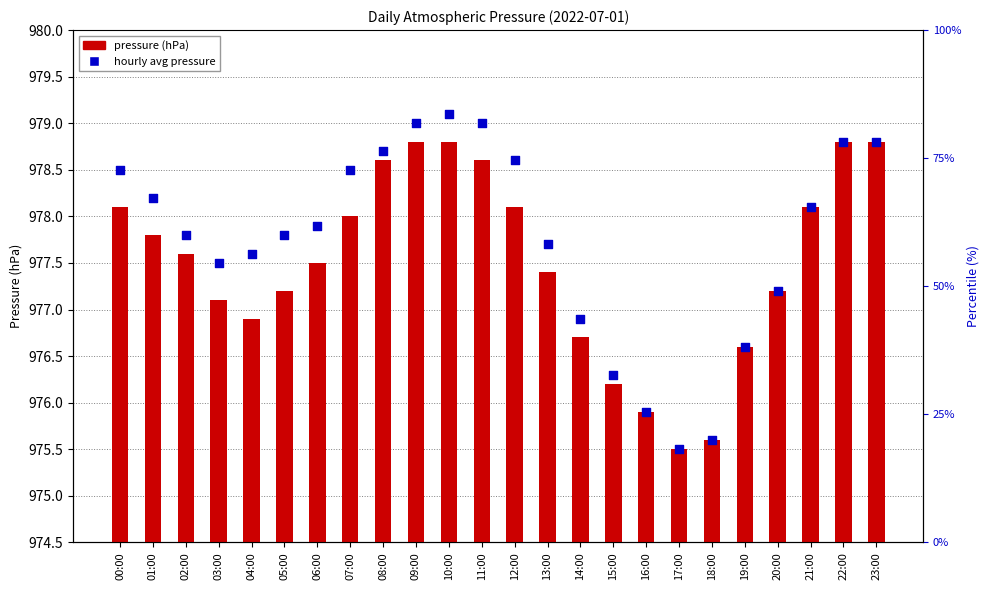

What are all the series names shown in the legend?

pressure (hPa), hourly avg pressure